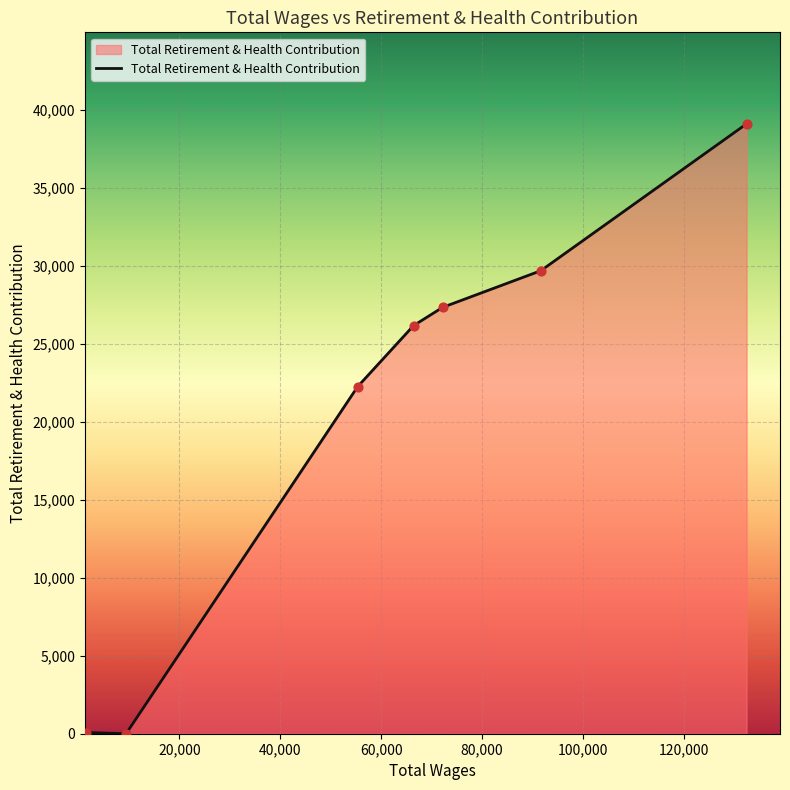

What is the maximum value shown in the chart?

39107